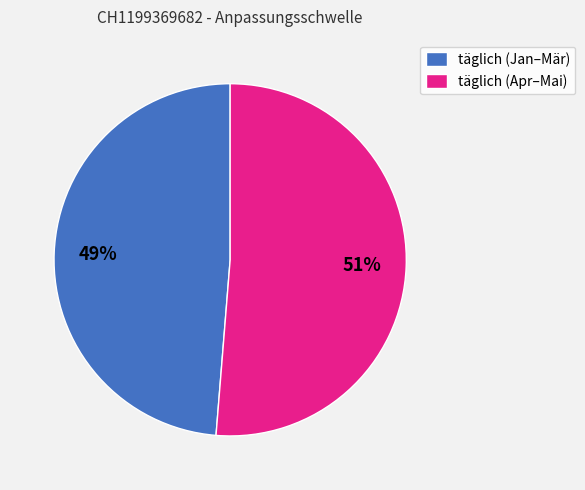

Does any single category account for the majority?

Yes